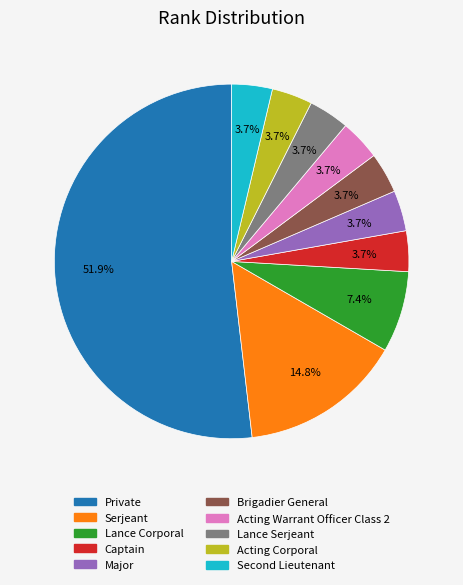

To the nearest percent, what percentage of the pie is Acting Corporal?

4%